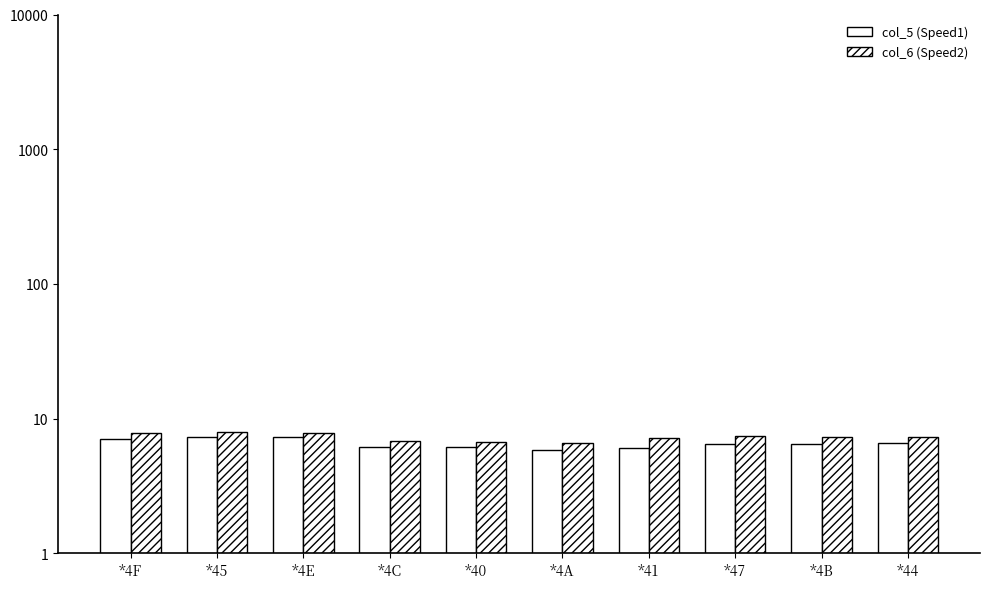

At which category is the sum across all series the highest?

*45